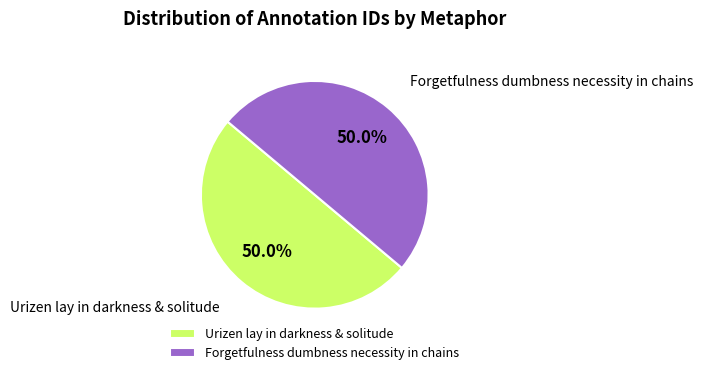

What is the ratio of the value at Forgetfulness dumbness necessity in chains to the value at Urizen lay in darkness & solitude?

1.0